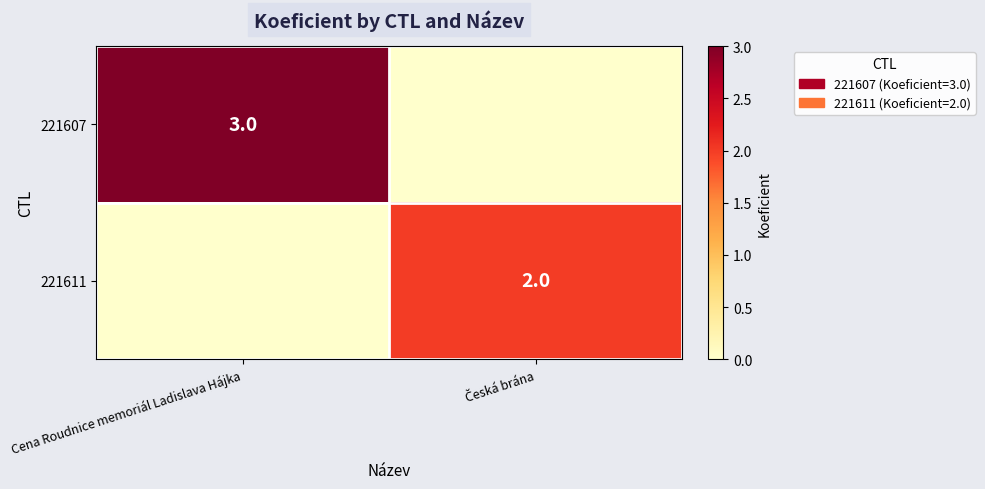

True or false: 221607 has a value of 3 at Cena Roudnice memoriál Ladislava Hájka.

True